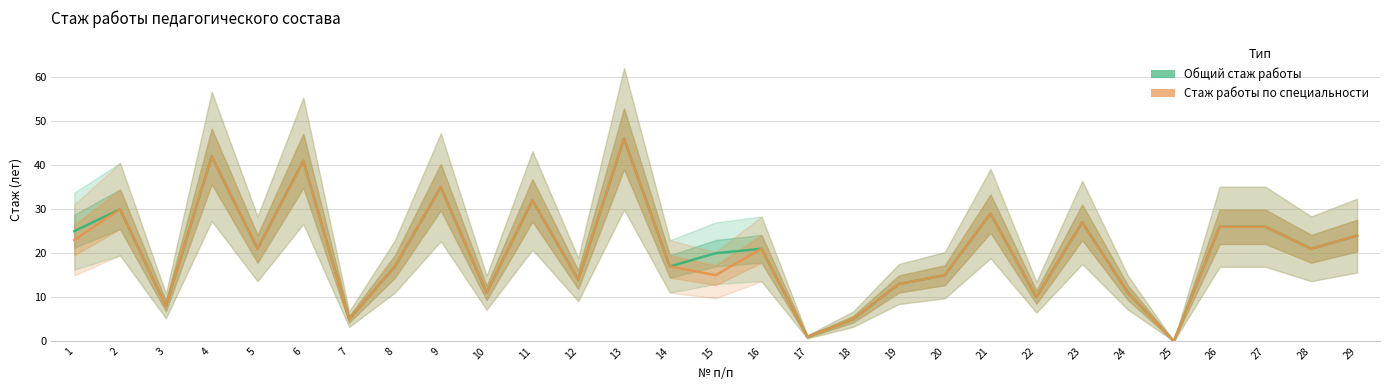

The value of Стаж работы по специальности at 12 is 14. True or false?

True